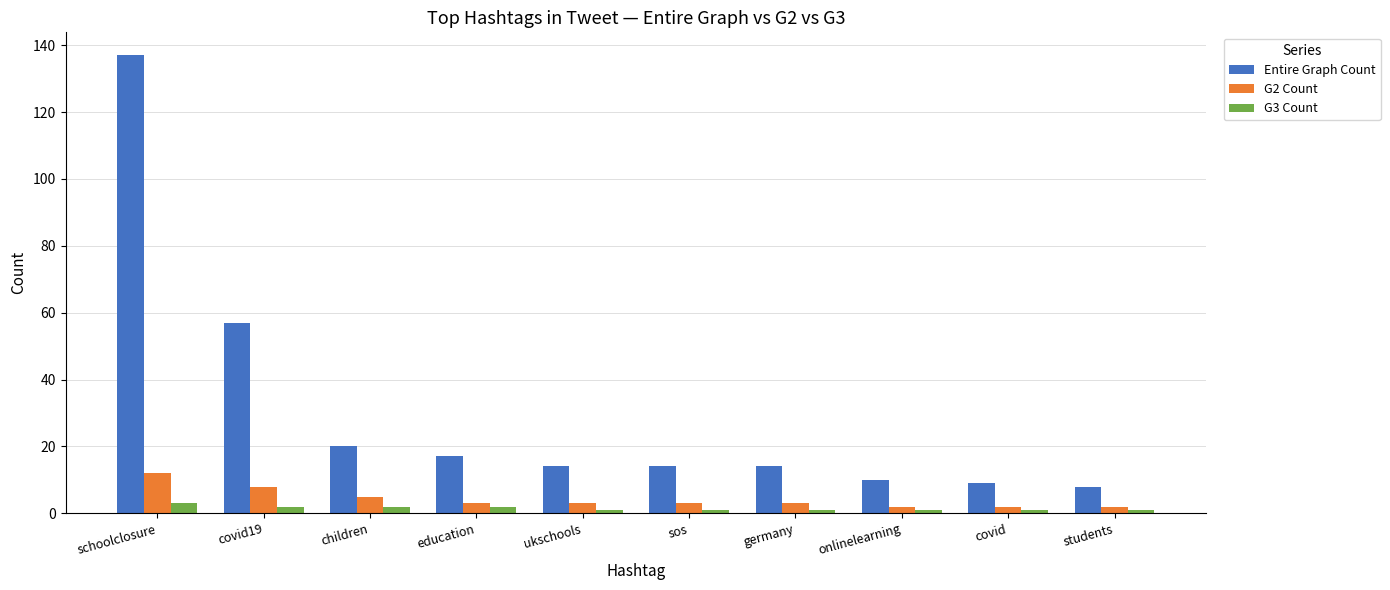

How many data points does each series have?

10